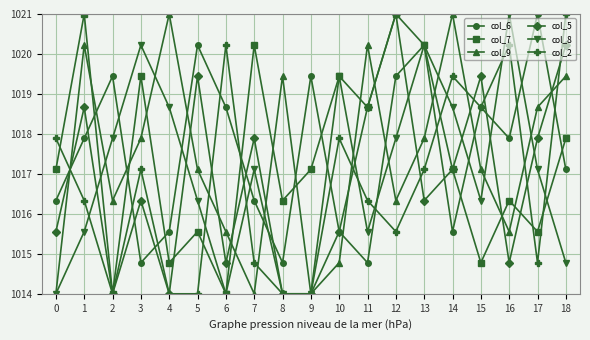

What is the spread (max minus min) of values at 10?

4.7